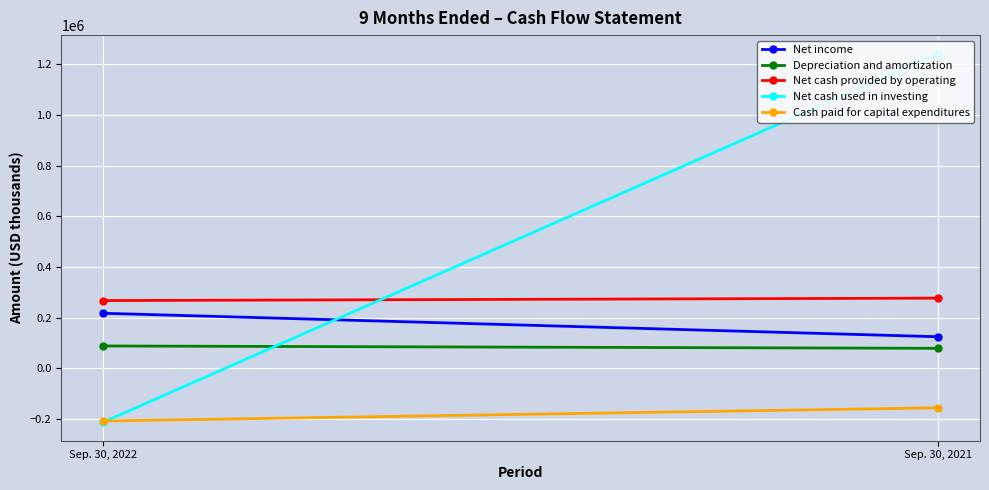

Which has a higher value, Sep. 30, 2022 or Sep. 30, 2021?

Sep. 30, 2022